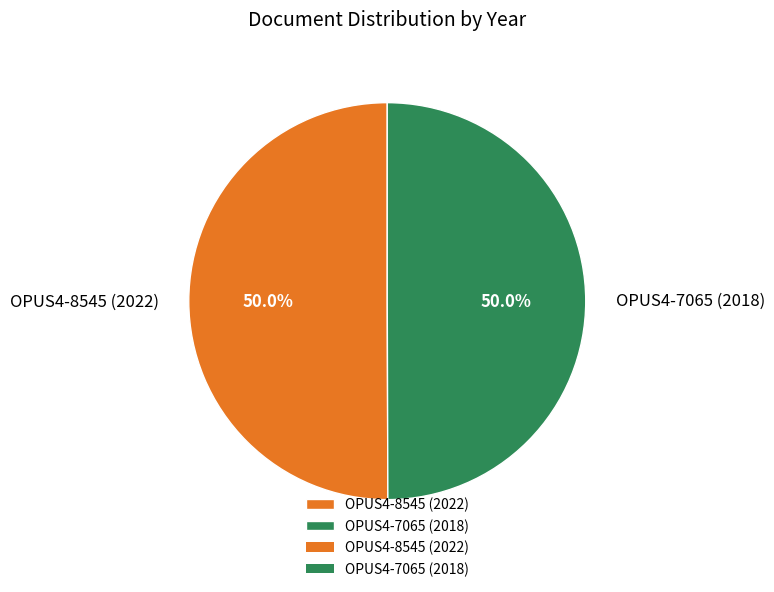

Approximately how many times larger is the value at OPUS4-7065 (2018) compared to OPUS4-8545 (2022)?

1.0